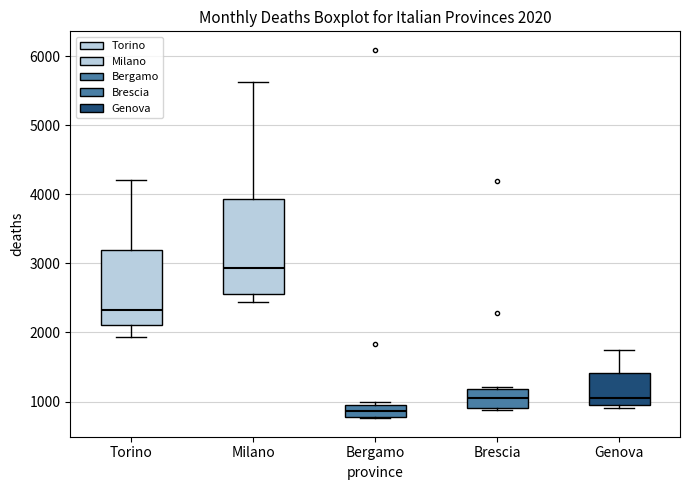

Which box has the highest median line?

Milano